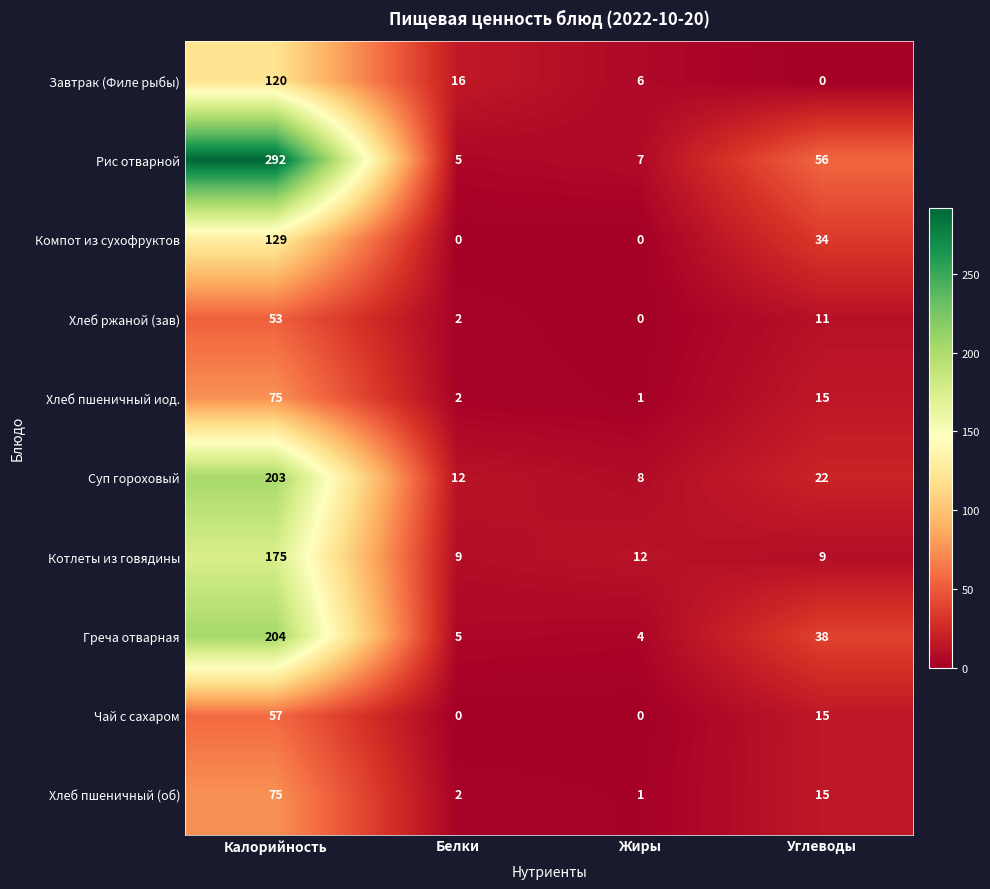

Is it true that Котлеты из говядины equals 16 at Жиры?

False